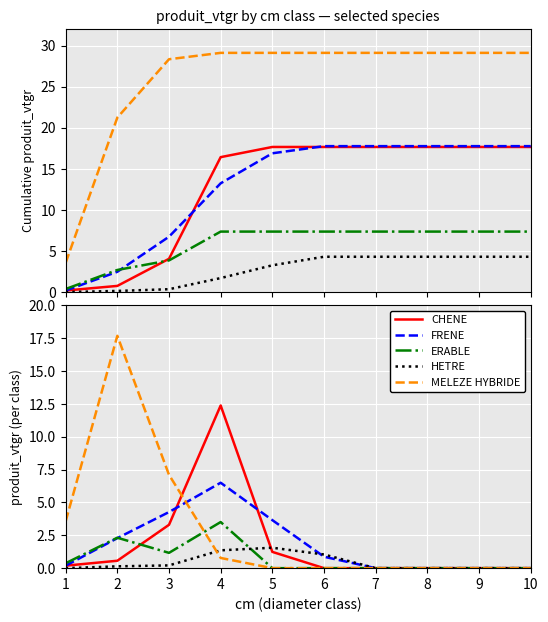

What are all the series names shown in the legend?

CHENE, FRENE, ERABLE, HETRE, MELEZE HYBRIDE